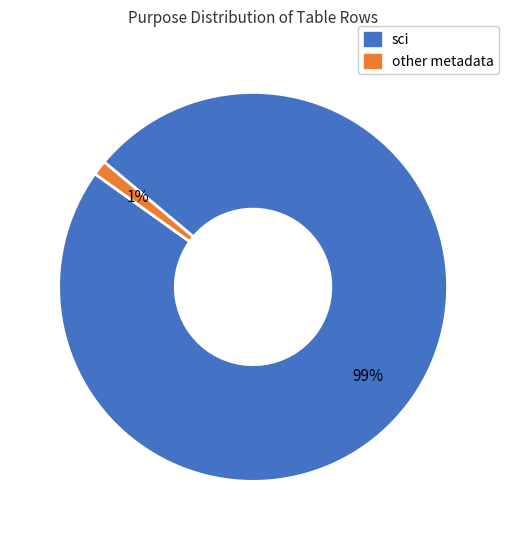

To the nearest percent, what is the difference between the largest and smallest slice percentages?

98%